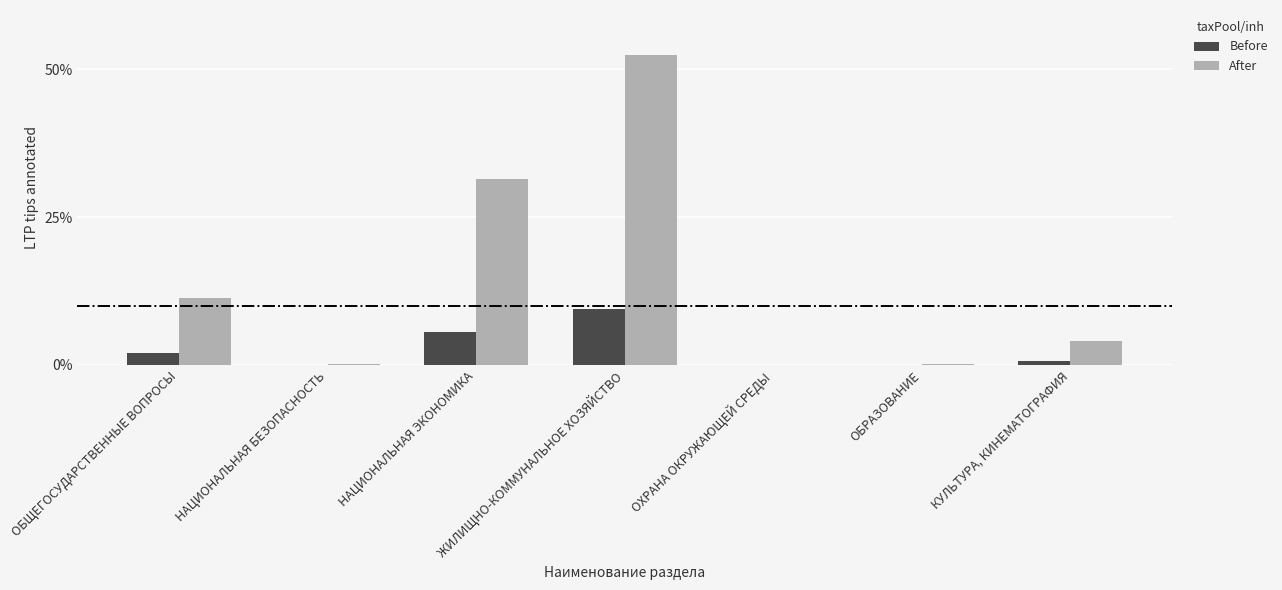

Which series has the largest range (max minus min)?

After